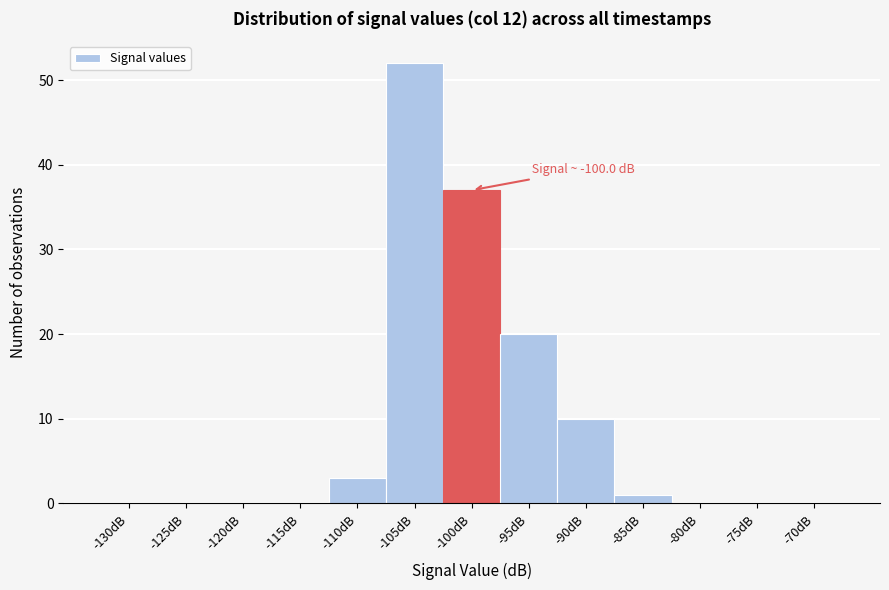

Reading left to right, transcribe all the data shown in this chart.

-130dB=0	-125dB=0	-120dB=0	-115dB=0	-110dB=3	-105dB=52	-100dB=37	-95dB=20	-90dB=10	-85dB=1	-80dB=0	-75dB=0	-70dB=0